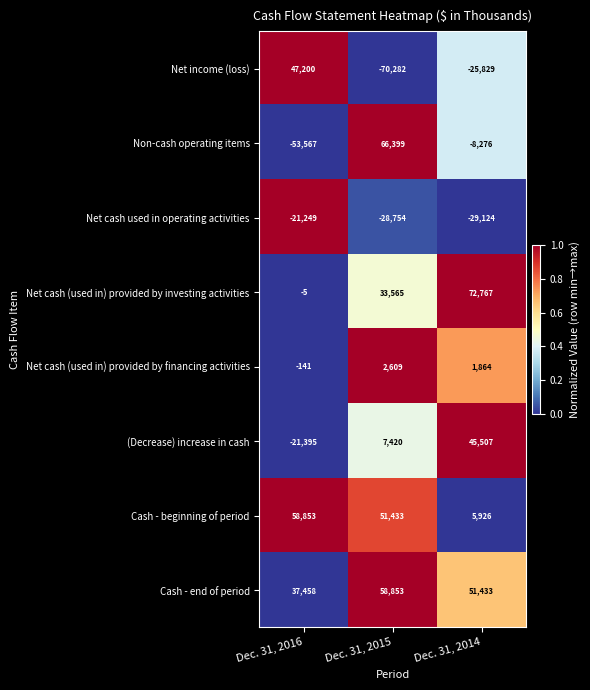

At Dec. 31, 2014, list the series in order from smallest to largest.

Net cash used in operating activities, Net income (loss), Non-cash operating items, Net cash (used in) provided by financing activities, Cash - beginning of period, (Decrease) increase in cash, Cash - end of period, Net cash (used in) provided by investing activities